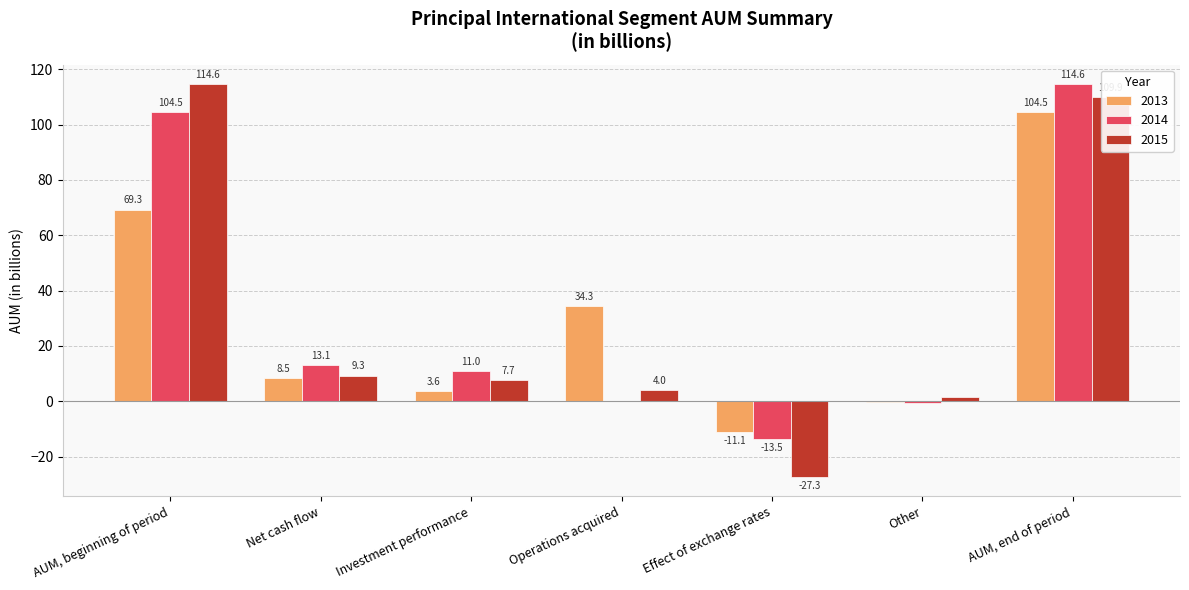

At which label does 2013 first exceed 8?

AUM, beginning of period